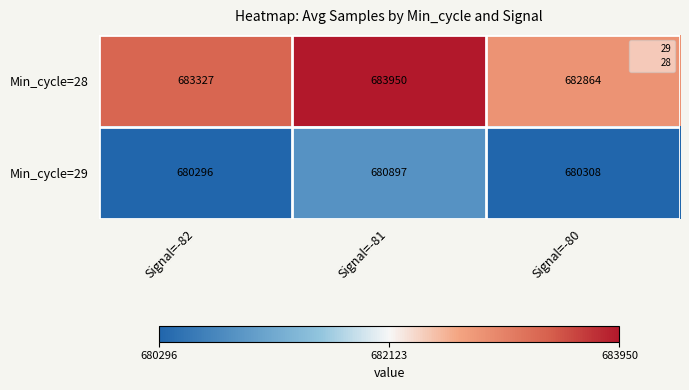

What is the difference between the highest and lowest values at Signal=-81?

3053